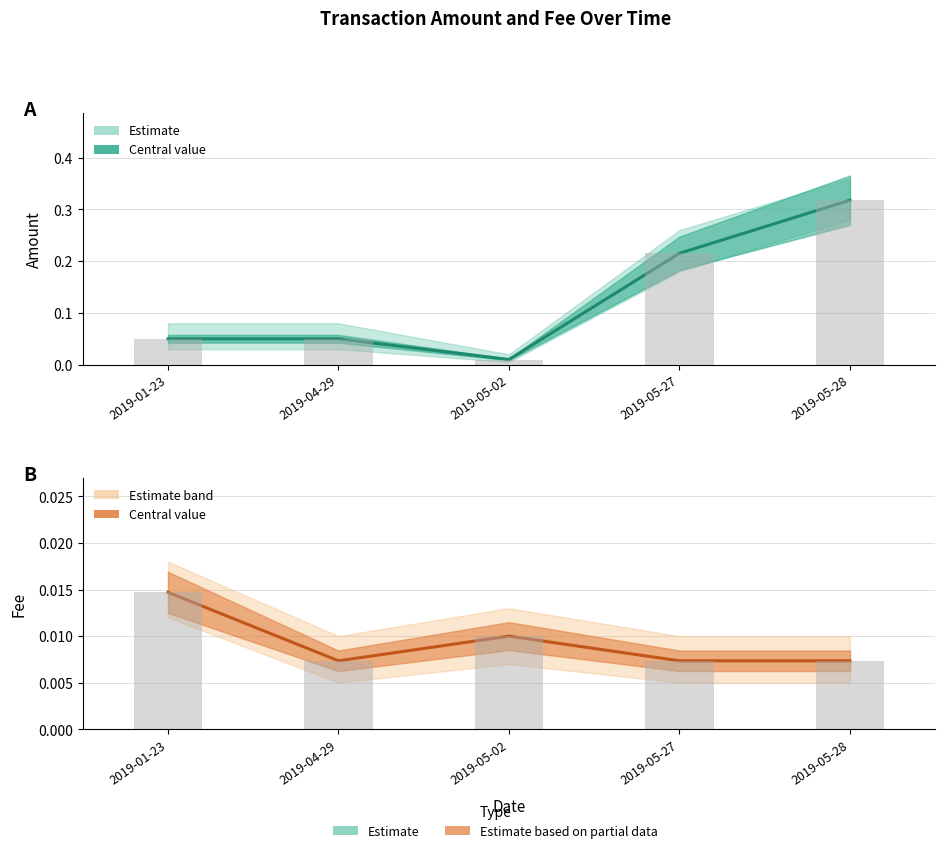

Which has a higher value, 2019-01-23 or 2019-04-29?

2019-01-23